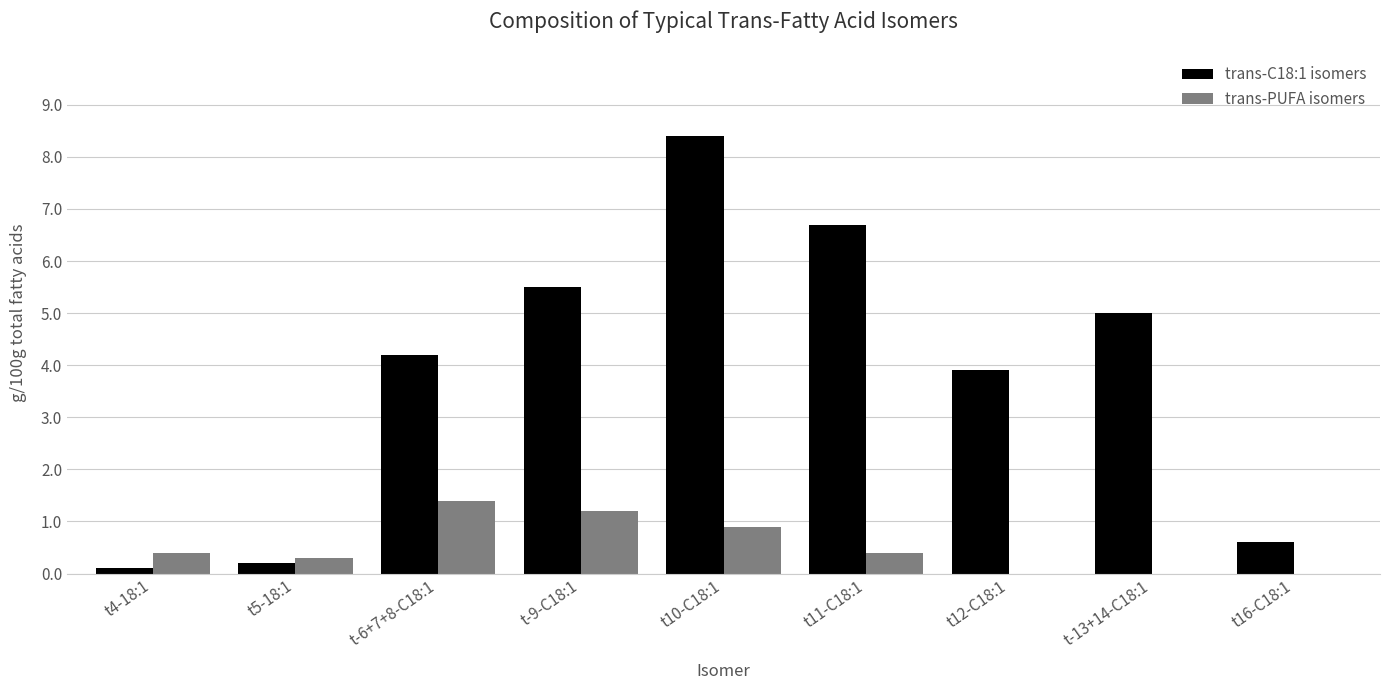

Reading left to right, what are all the values shown in this chart?

trans-C18:1 isomers: t4-18:1=0.1	t5-18:1=0.2	t-6+7+8-C18:1=4.2	t-9-C18:1=5.5	t10-C18:1=8.4	t11-C18:1=6.7	t12-C18:1=3.9	t-13+14-C18:1=5.0	t16-C18:1=0.6
trans-PUFA isomers: t4-18:1=0.4	t5-18:1=0.3	t-6+7+8-C18:1=1.4	t-9-C18:1=1.2	t10-C18:1=0.9	t11-C18:1=0.4	t12-C18:1=0.0	t-13+14-C18:1=0.0	t16-C18:1=0.0